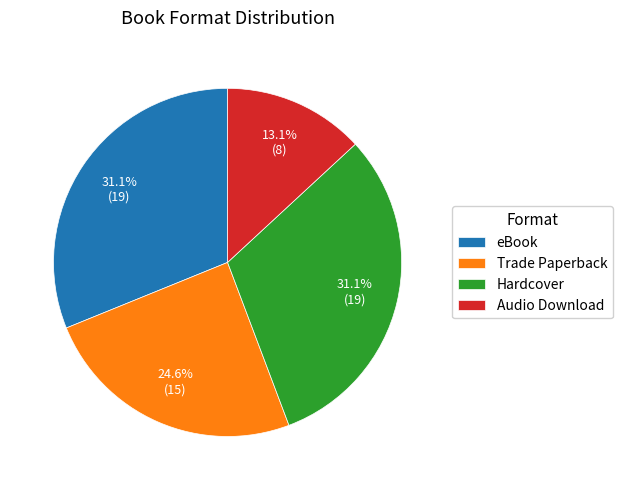

Does any single category account for the majority?

No